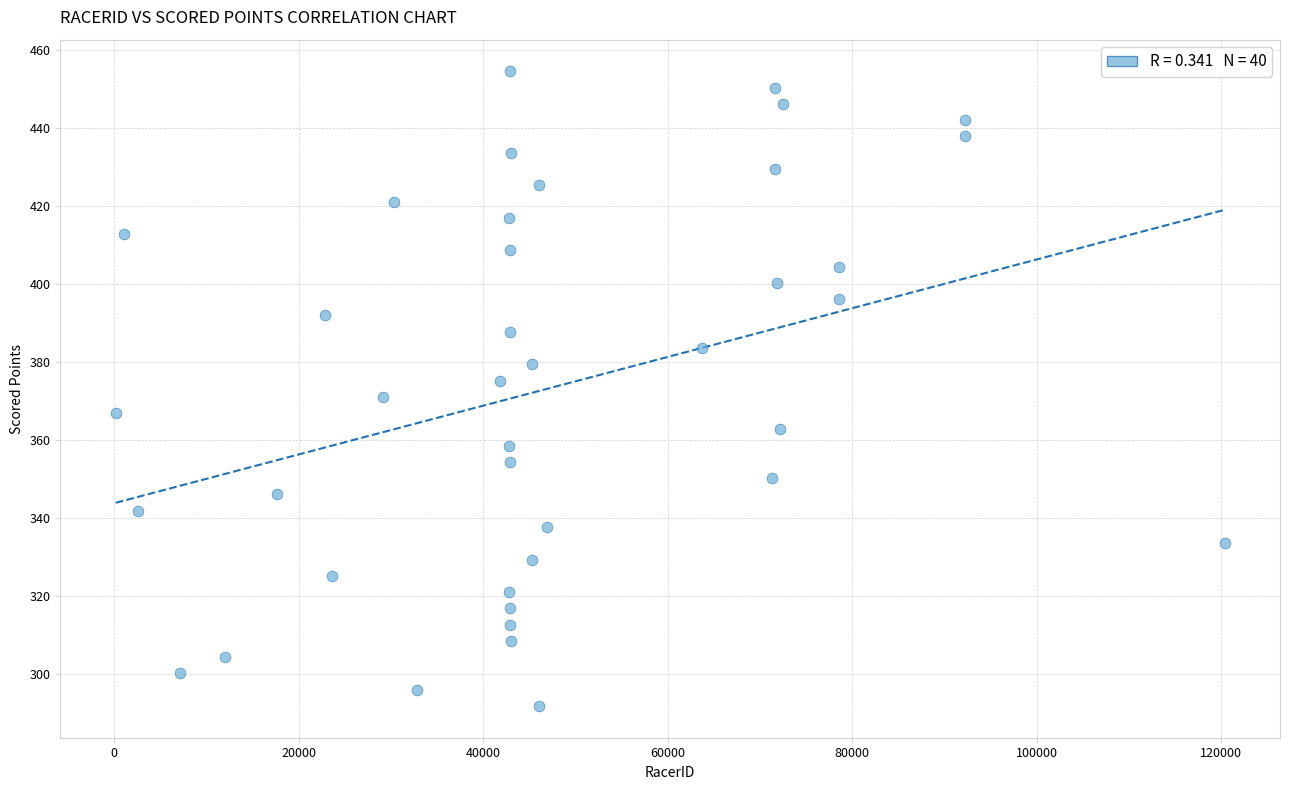

What is the range of Y values (max minus min)?

162.7